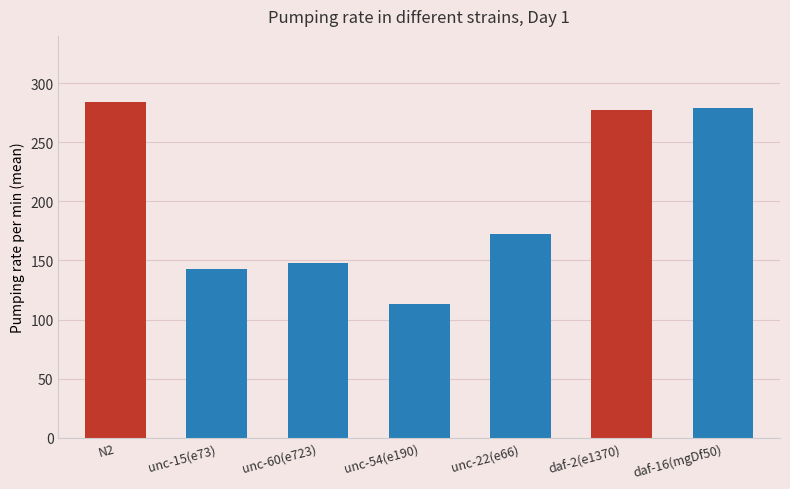

True or false: the data shows 69.7 at unc-15(e73).

False